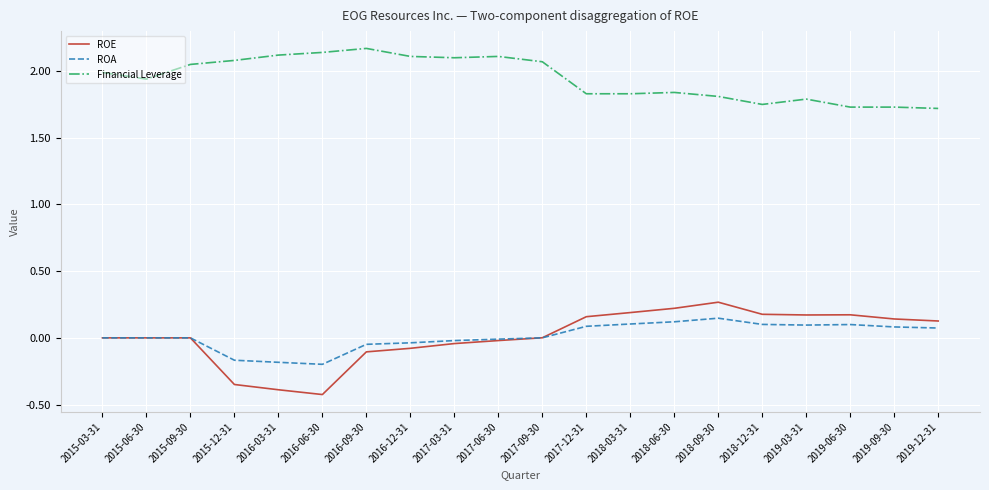

Rank the series by their maximum value, from lowest to highest.

ROA, ROE, Financial Leverage